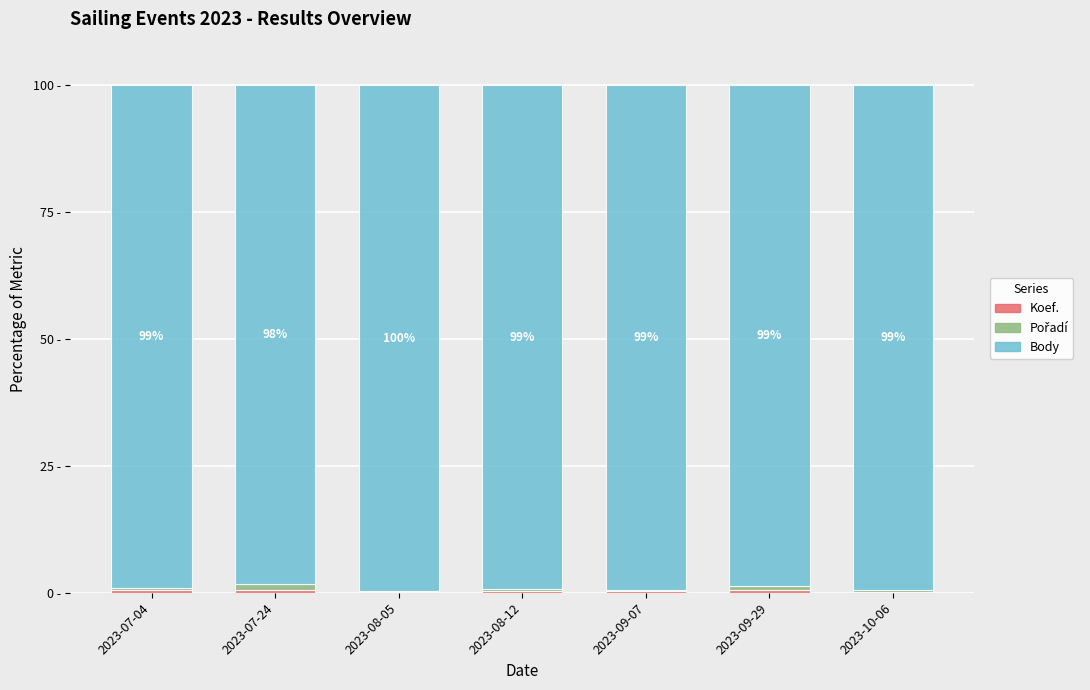

What position from the left is 2023-07-04?

1